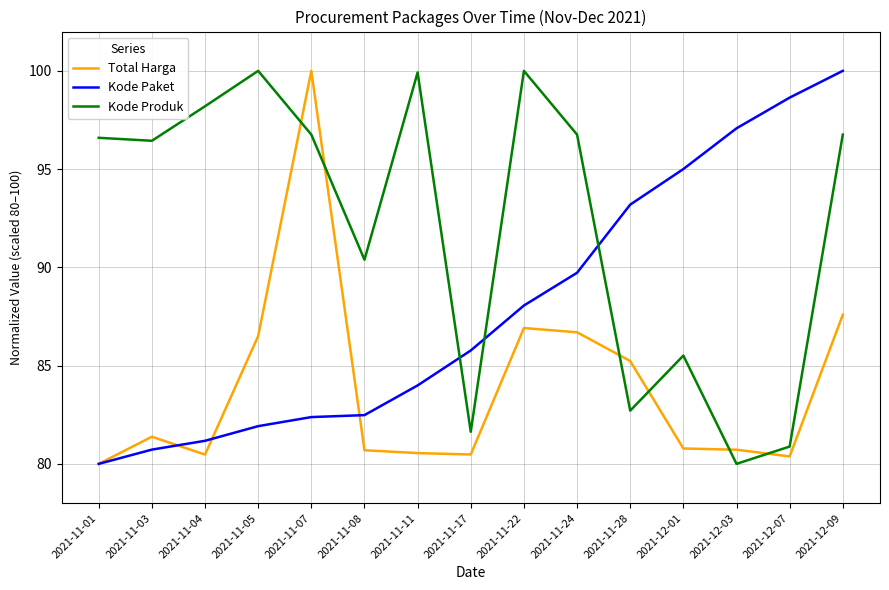

The value of Kode Produk at 2021-11-04 is 98.2. True or false?

True